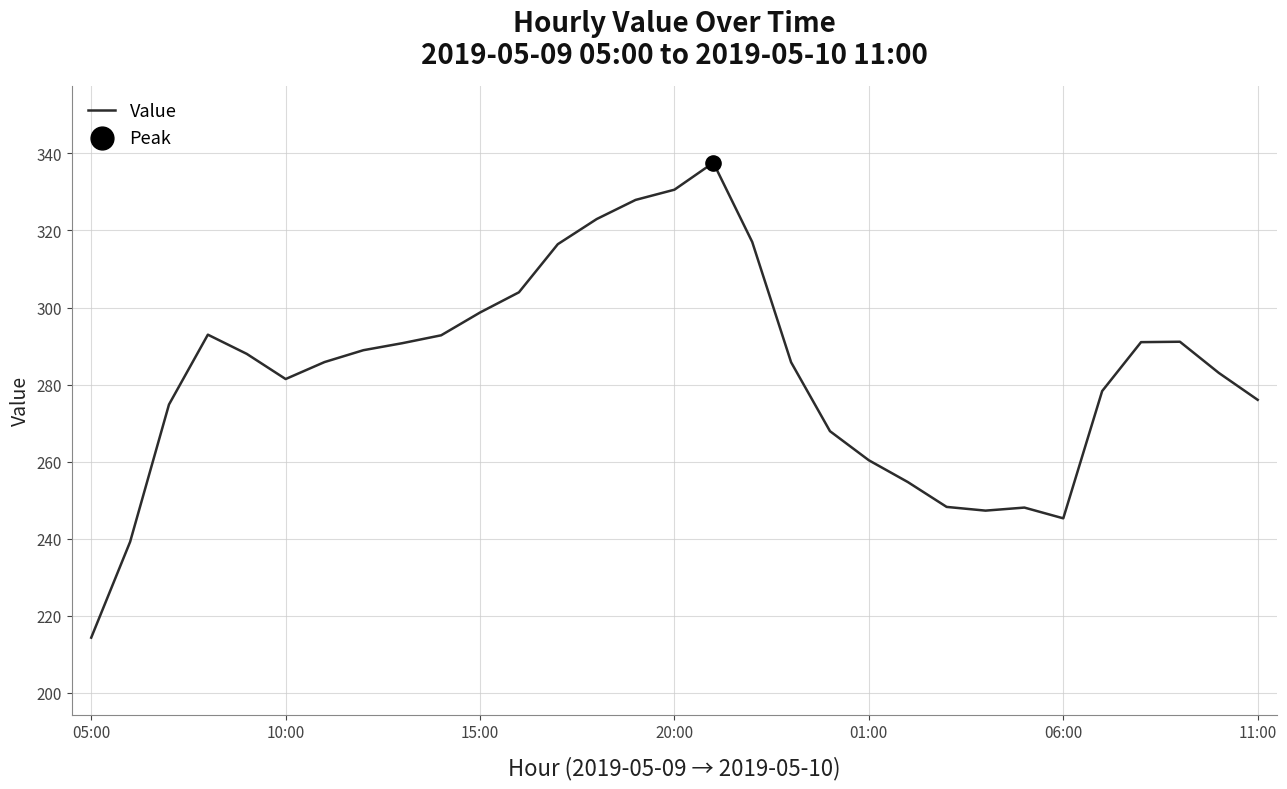

What is the maximum value shown in the chart?

337.6